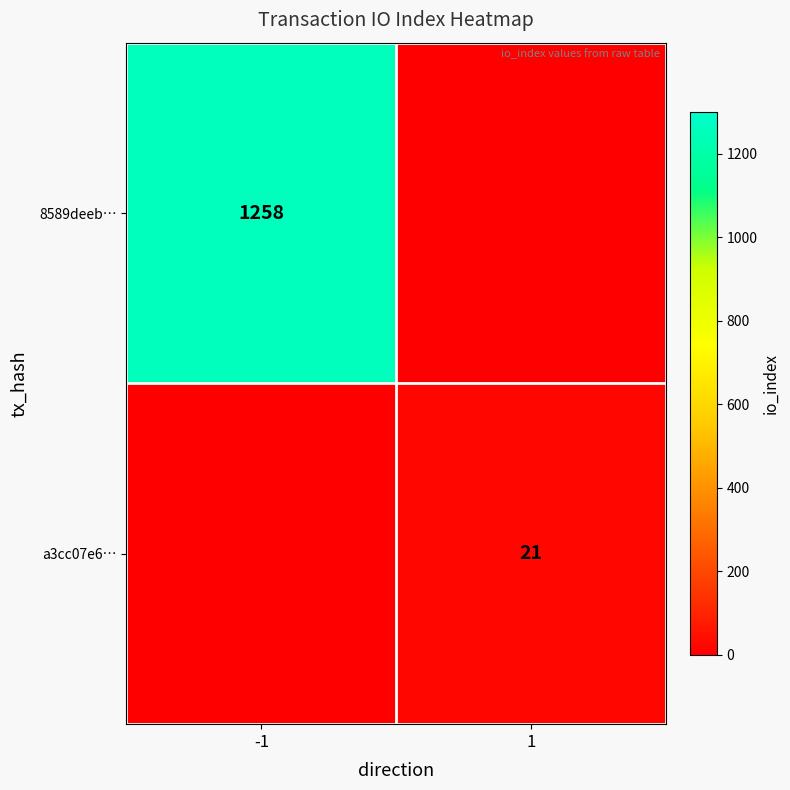

Is it true that a3cc07e6… equals 21 at 1?

True